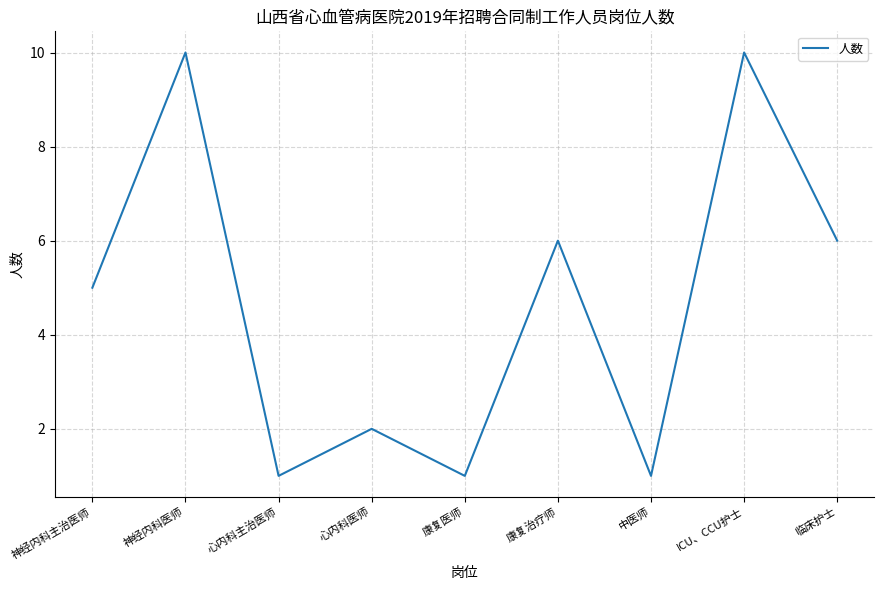

What is the change in value from 心内科主治医师 to ICU、CCU护士?

+9